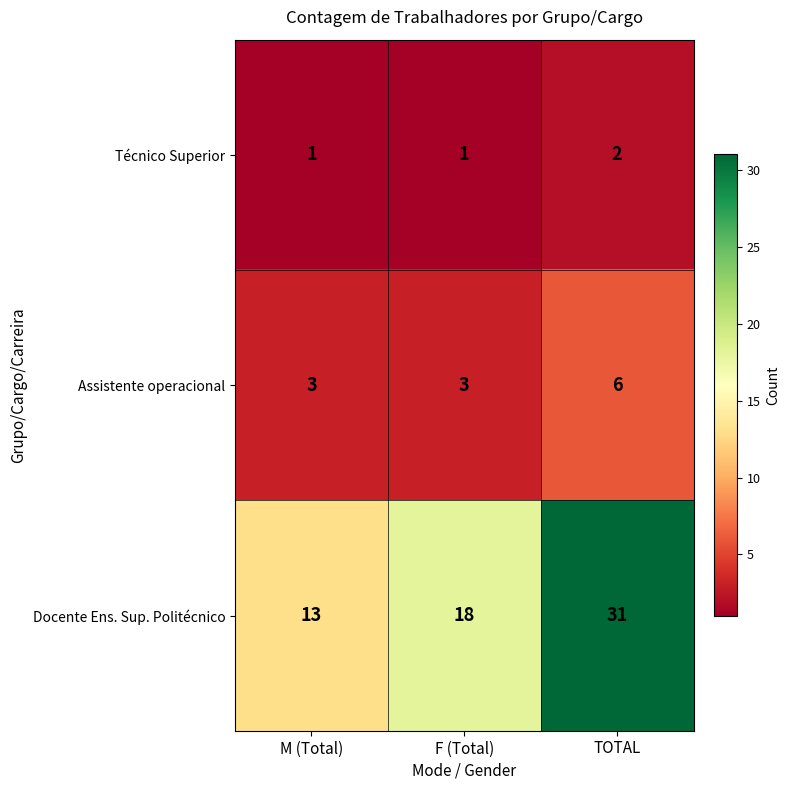

What is the difference between the maximum and second lowest values in the Assistente operacional series?

3